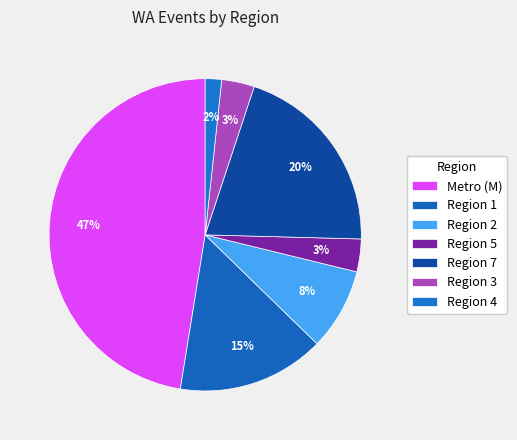

Is there a majority slice in this chart?

No